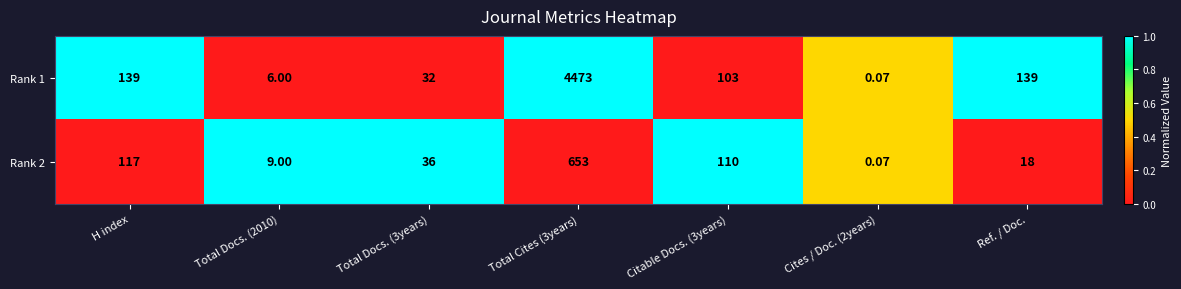

Where does the Rank 1 series first go above 103?

H index